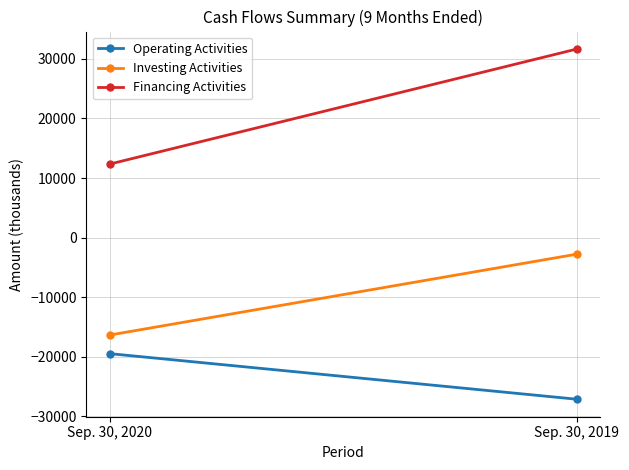

Count the Financing Activities values in the range 12345 to 31657.

2